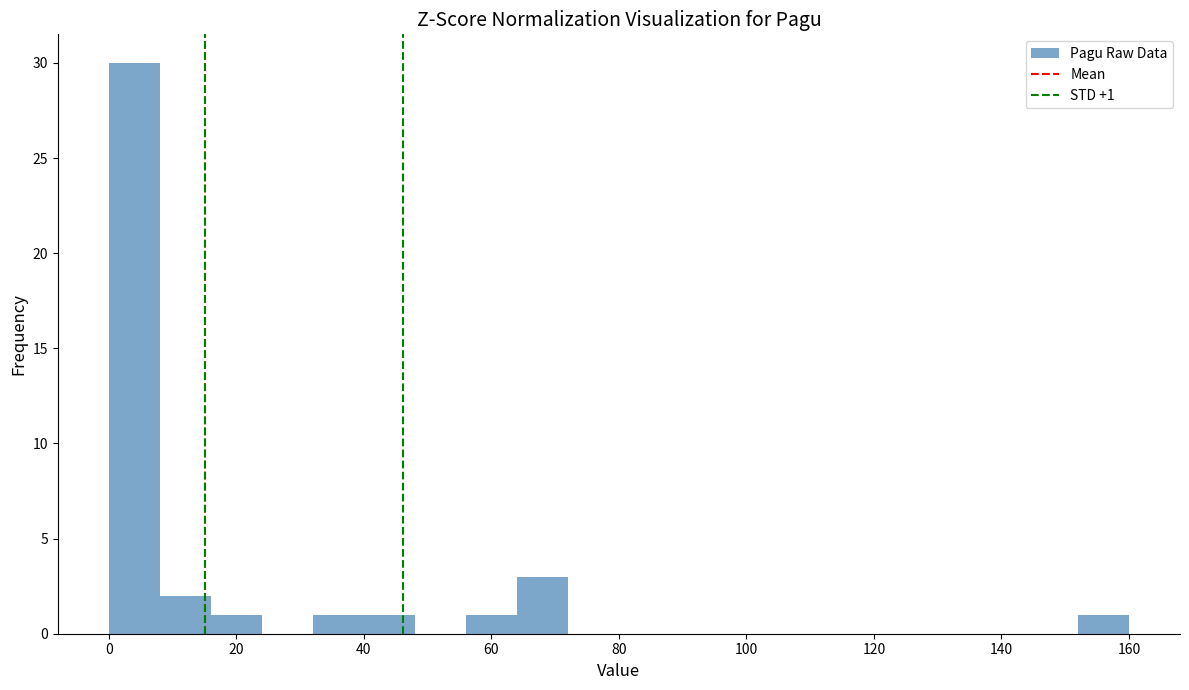

Over which range of the x-axis is the bar tallest?

0 to 8